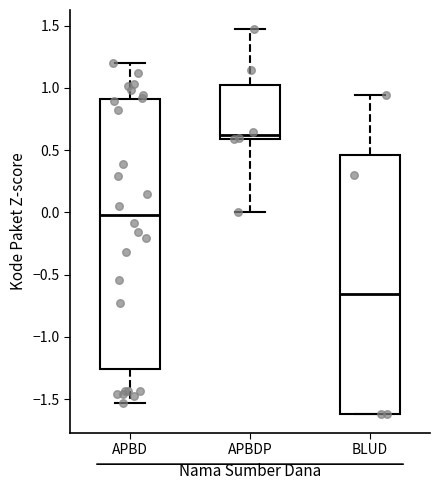

Which box is the tallest, from its lower edge to its upper edge?

APBD